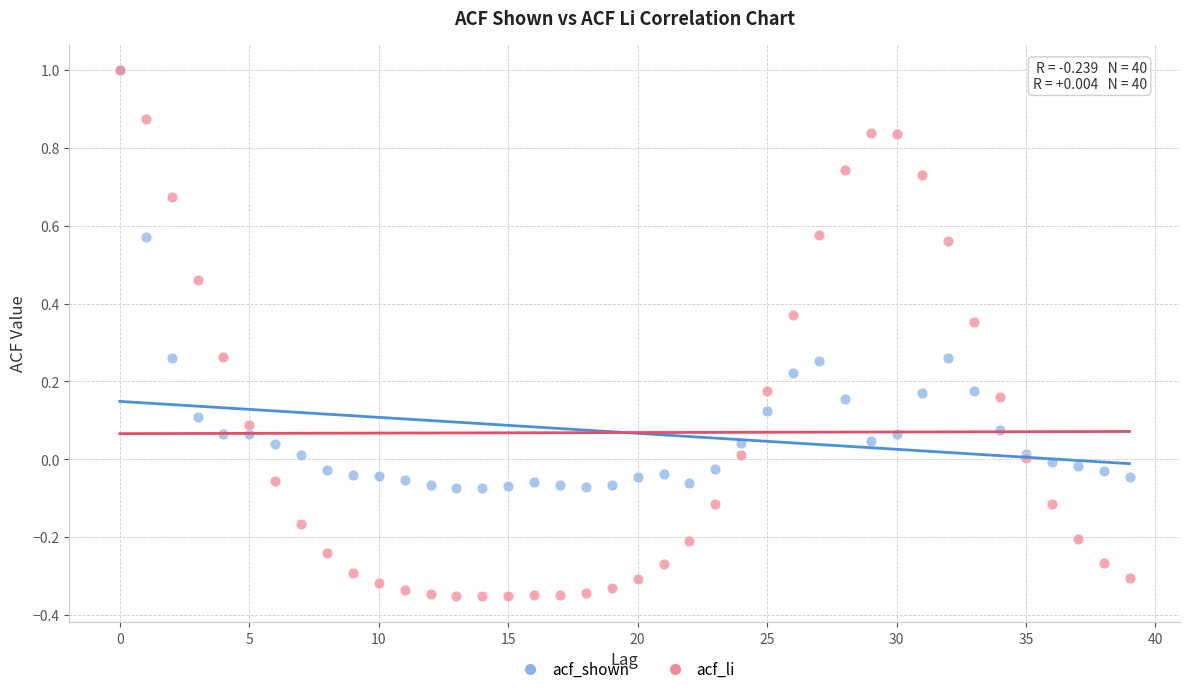

What are all the series names shown in the legend?

acf_shown, acf_li